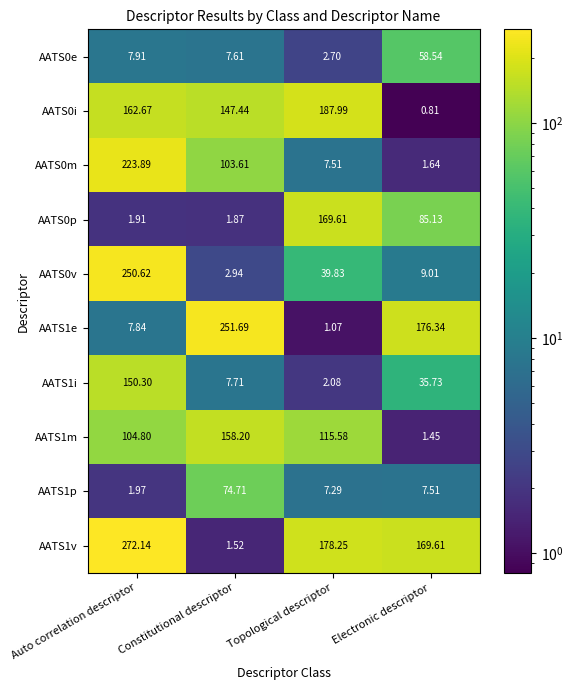

Which series changed the most between Auto correlation descriptor and Constitutional descriptor?

AATS1v